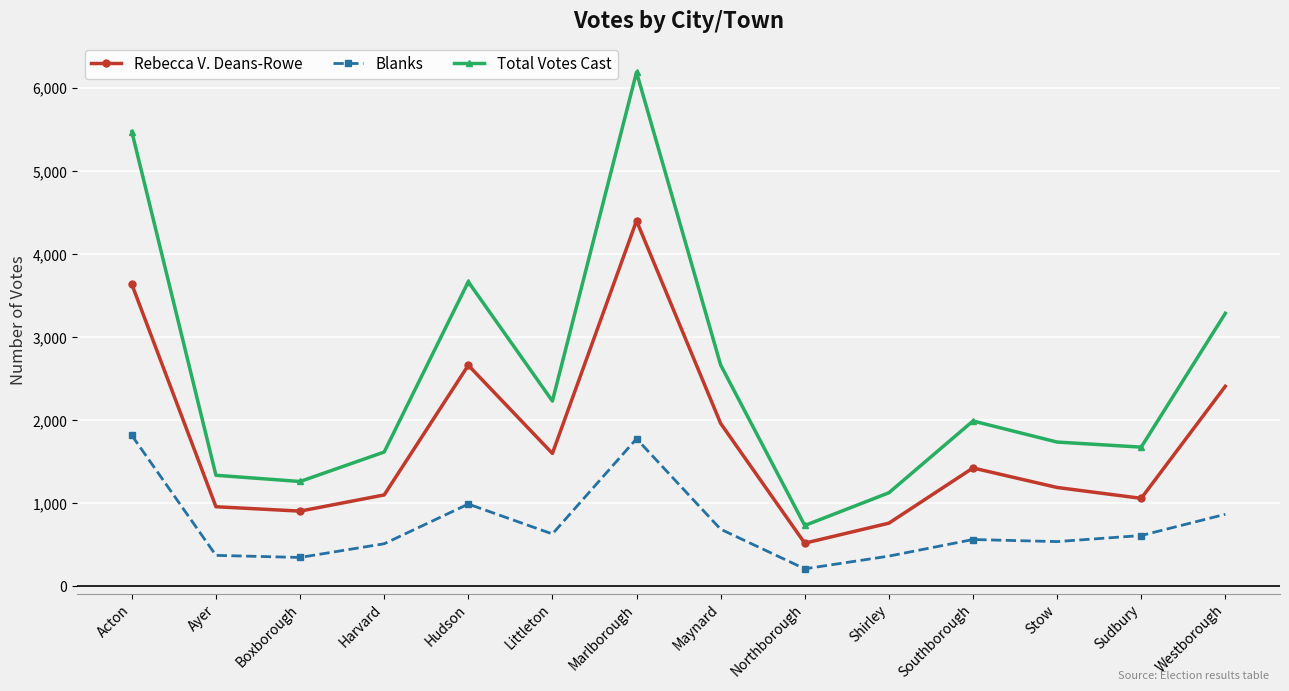

Which series has the widest spread of values?

Total Votes Cast